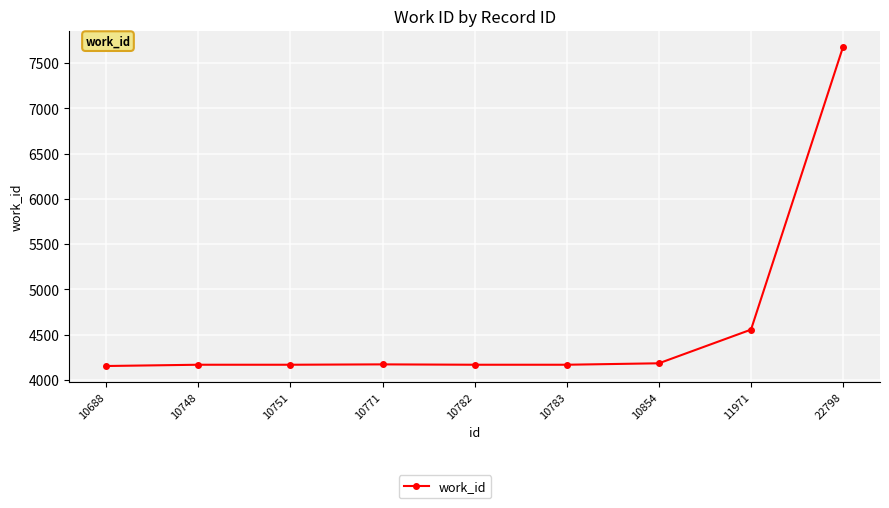

Between 10783 and 22798, which is larger?

22798